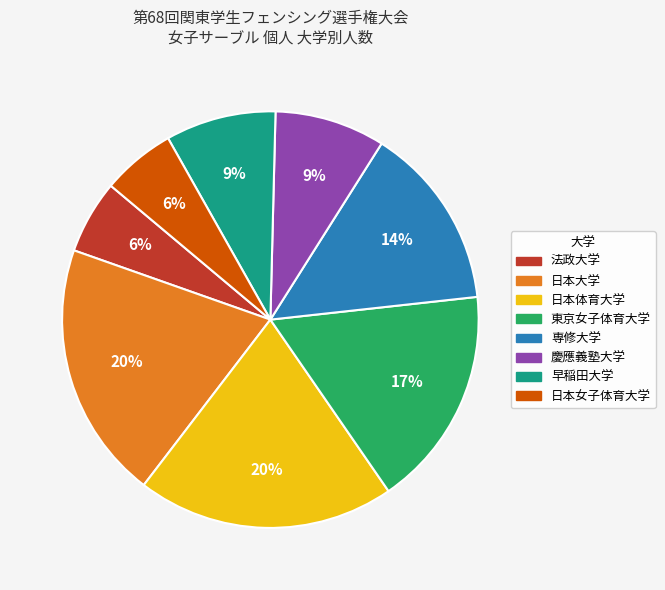

Between 日本女子体育大学 and 日本体育大学, which is larger?

日本体育大学